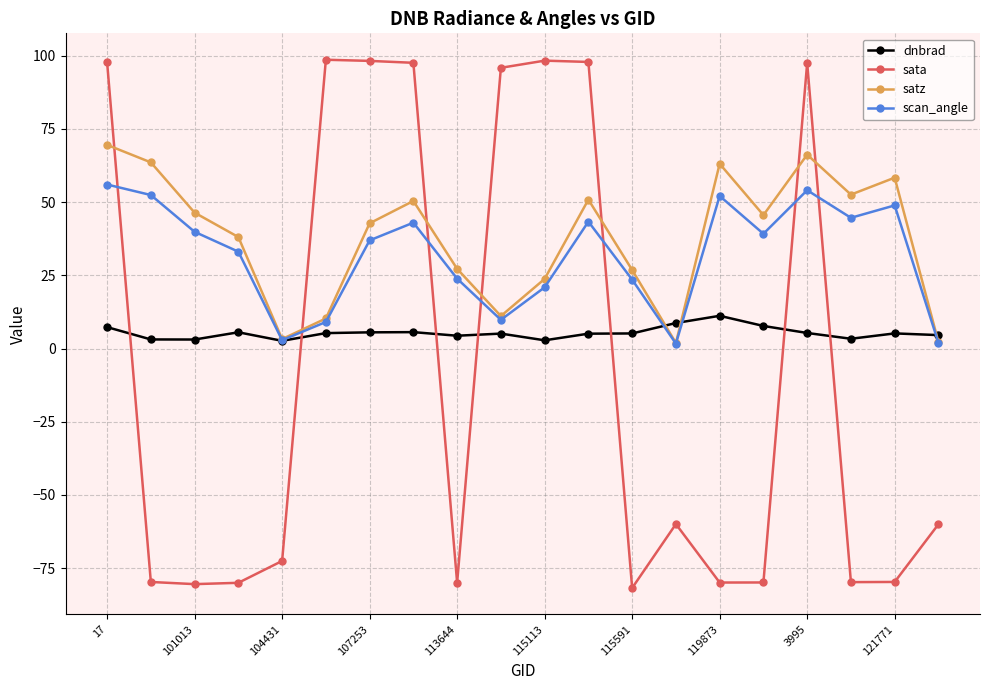

Count the number of categories in the chart.

20